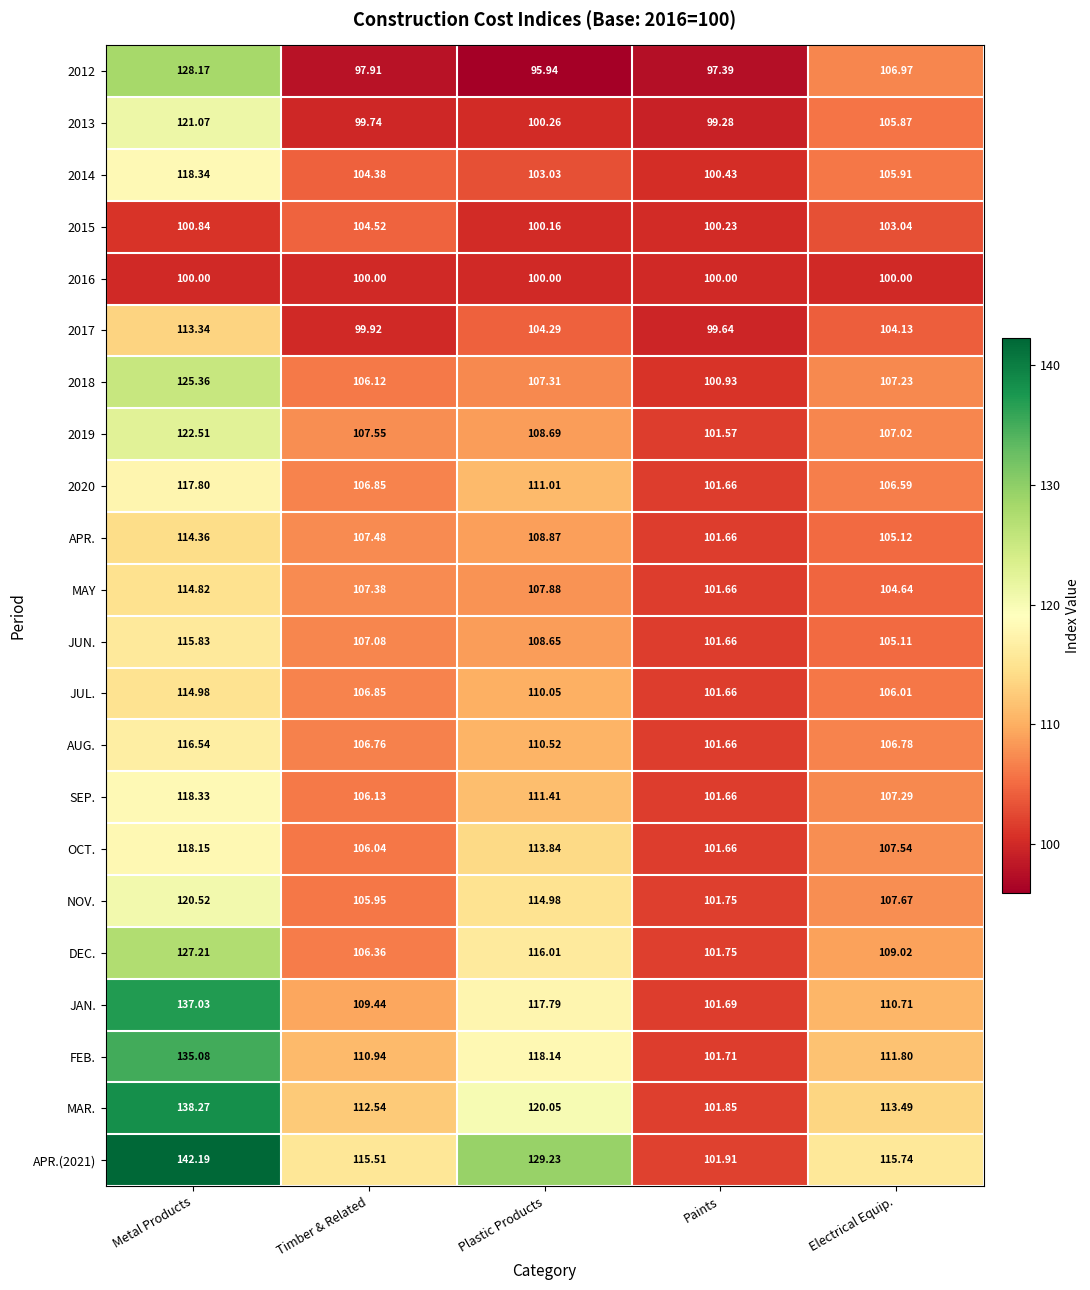

Is the value of JAN. at Paints greater than the value of 2016 at Plastic Products?

Yes